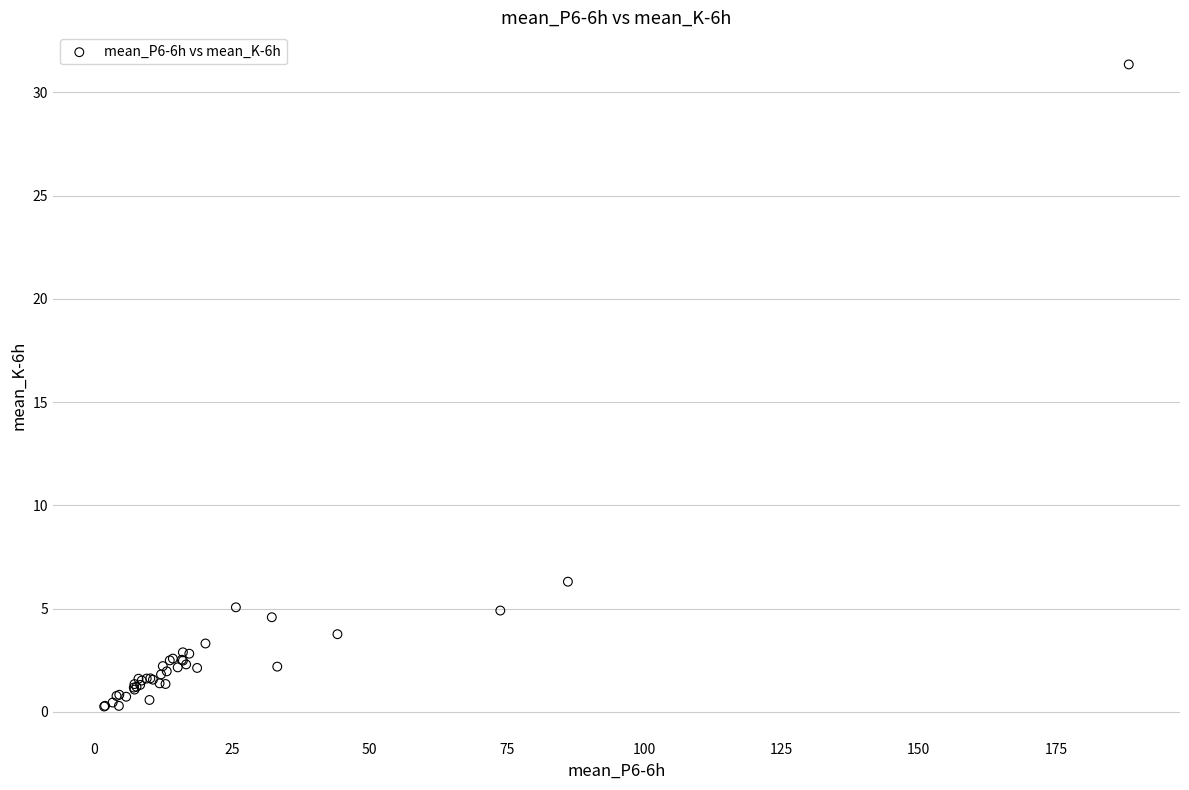

What Y value in the scatter plot is closest to 15?

6.3